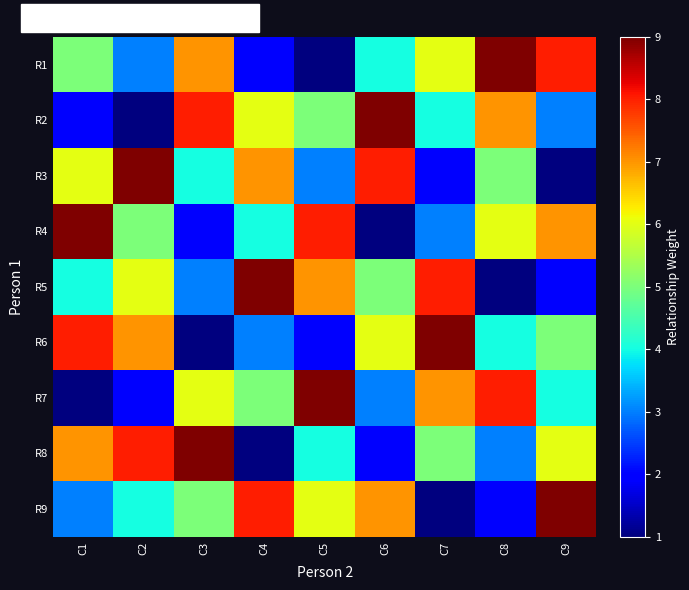

Which series has the largest range (max minus min)?

R1